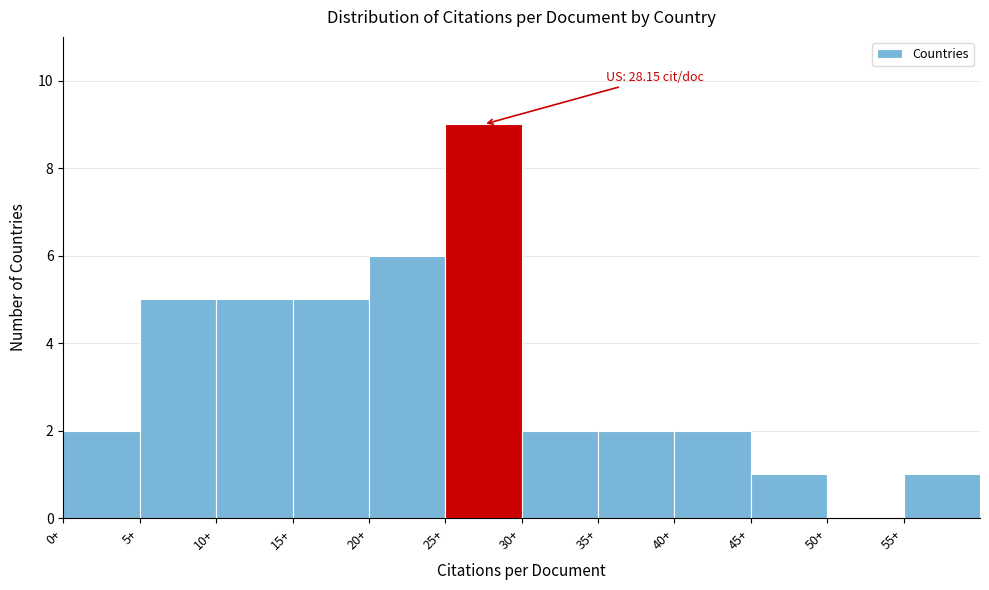

Over which range of the x-axis is the bar tallest?

25 to 30